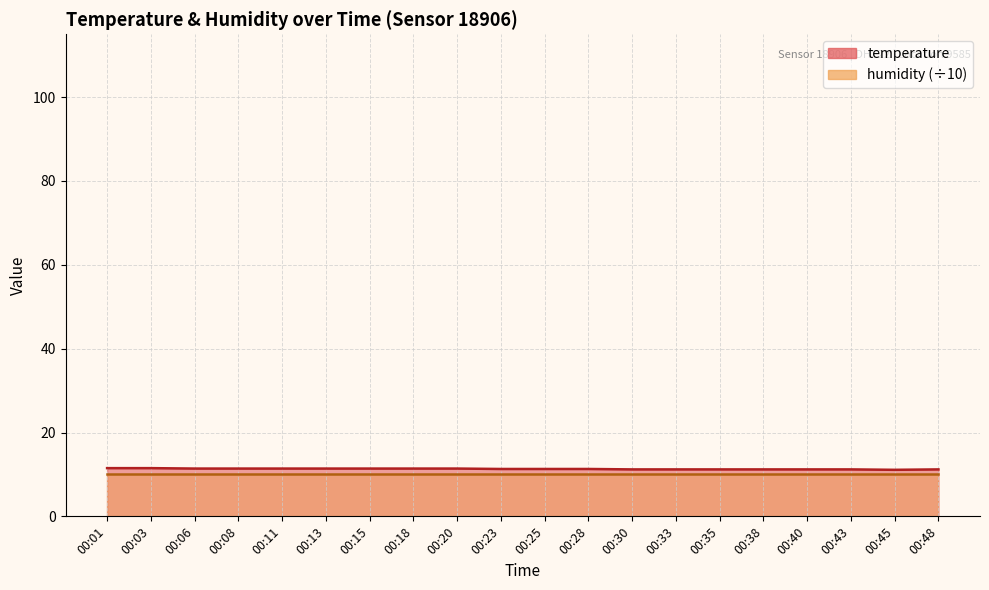

What is the smallest value displayed?

11.1